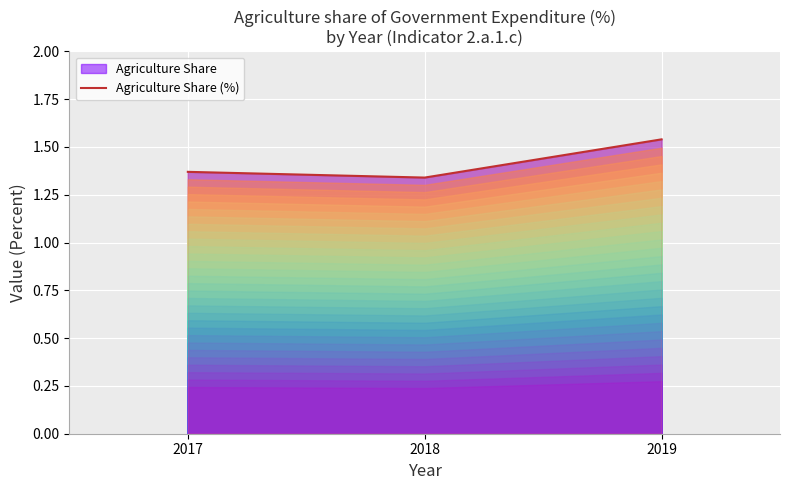

List the labels in order of value, smallest first.

2018, 2017, 2019